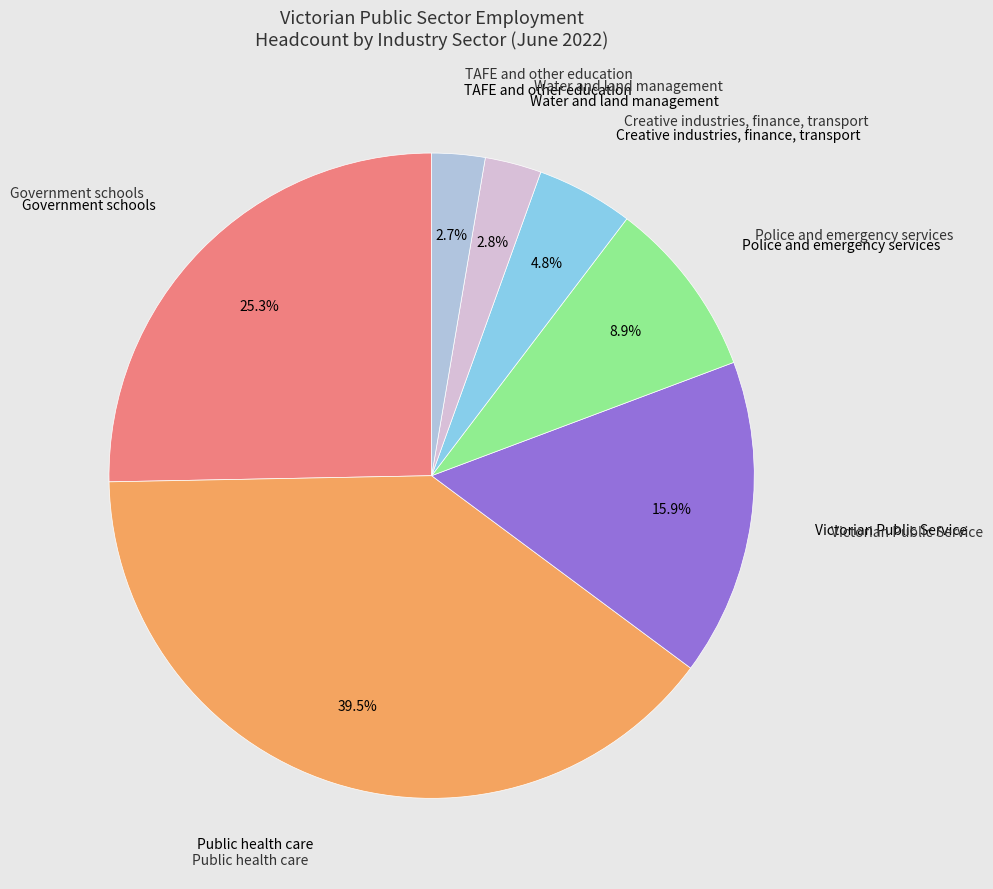

Is there a majority slice in this chart?

No